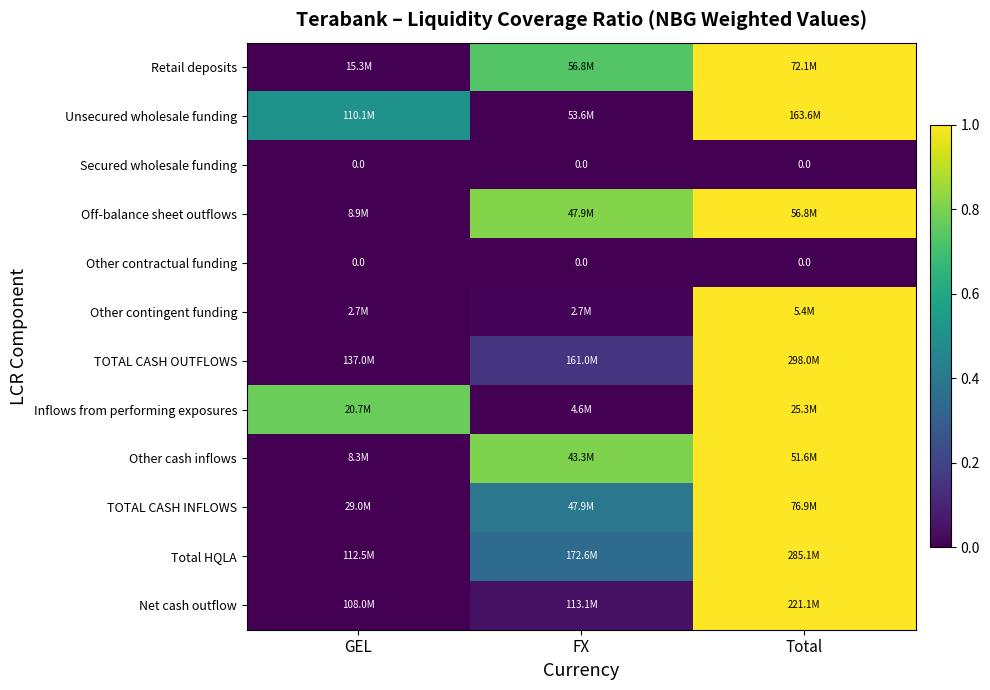

Rank the series at FX from lowest to highest value.

Unsecured wholesale funding, Secured wholesale funding, Other contractual funding, Inflows from performing exposures, Other contingent funding, Net cash outflow, TOTAL CASH OUTFLOWS, Total HQLA, TOTAL CASH INFLOWS, Retail deposits, Other cash inflows, Off-balance sheet outflows